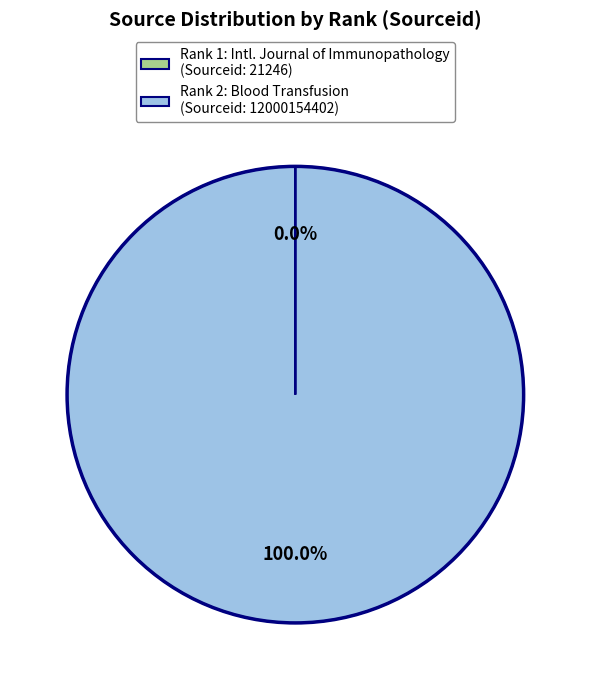

Is there a majority slice in this chart?

Yes